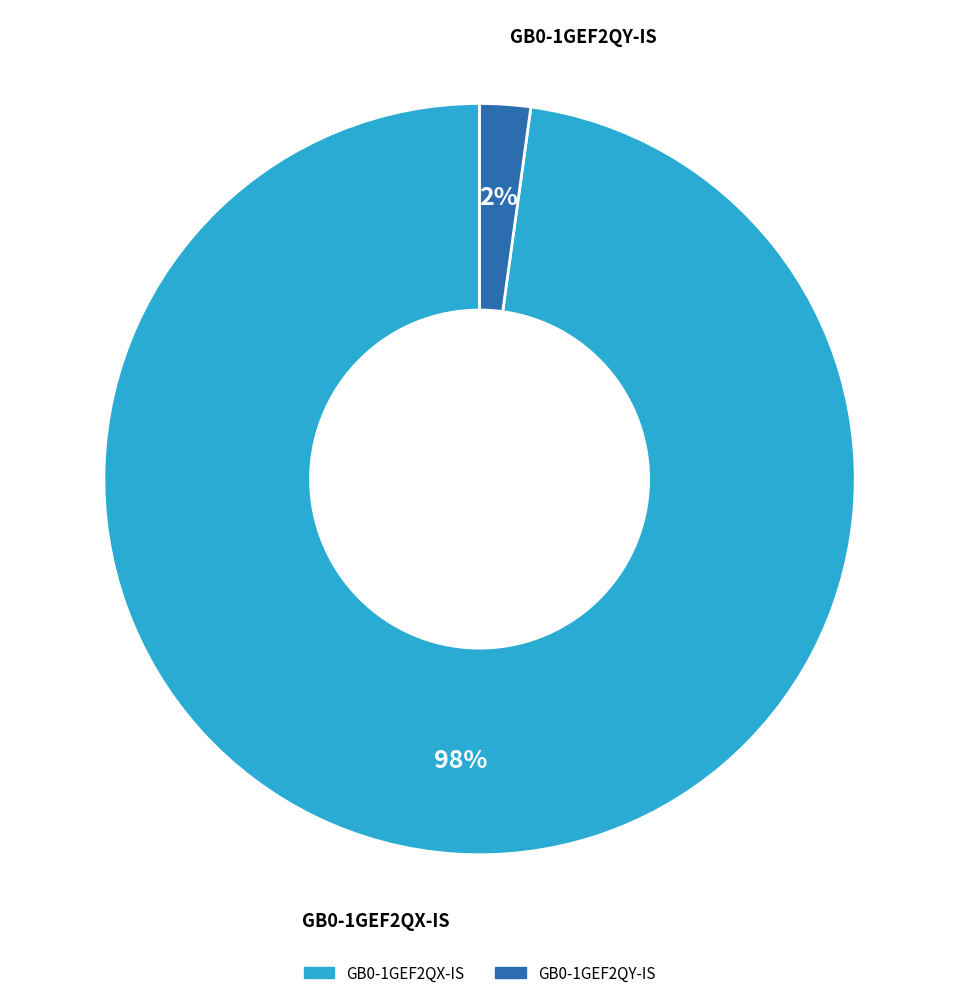

Which has a higher value, GB0-1GEF2QX-IS or GB0-1GEF2QY-IS?

GB0-1GEF2QX-IS